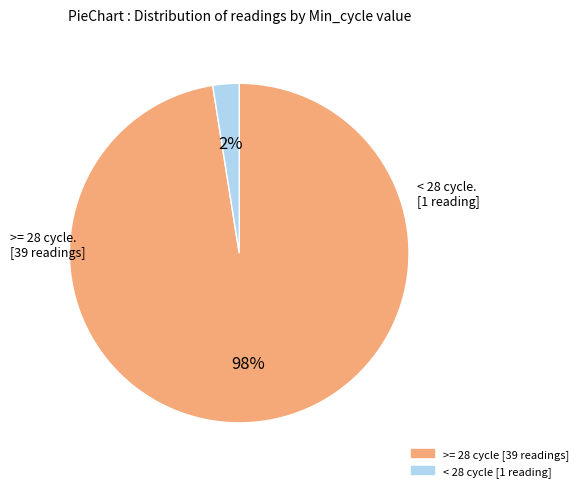

How many segments does this pie chart have?

2